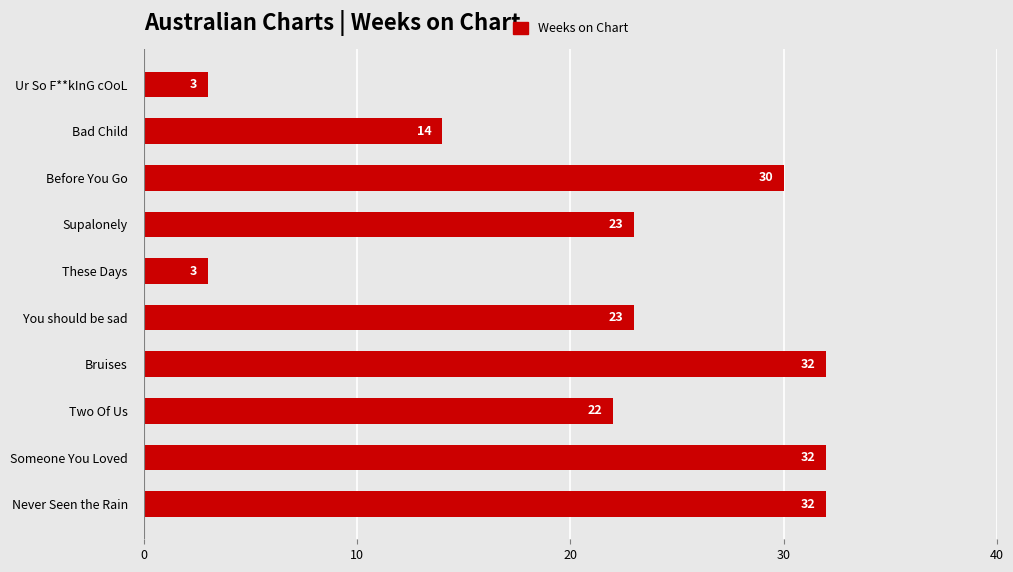

Reading bottom to top, extract all data points from this chart.

Never Seen the Rain=32	Someone You Loved=32	Two Of Us=22	Bruises=32	You should be sad=23	These Days=3	Supalonely=23	Before You Go=30	Bad Child=14	Ur So F**kInG cOoL=3